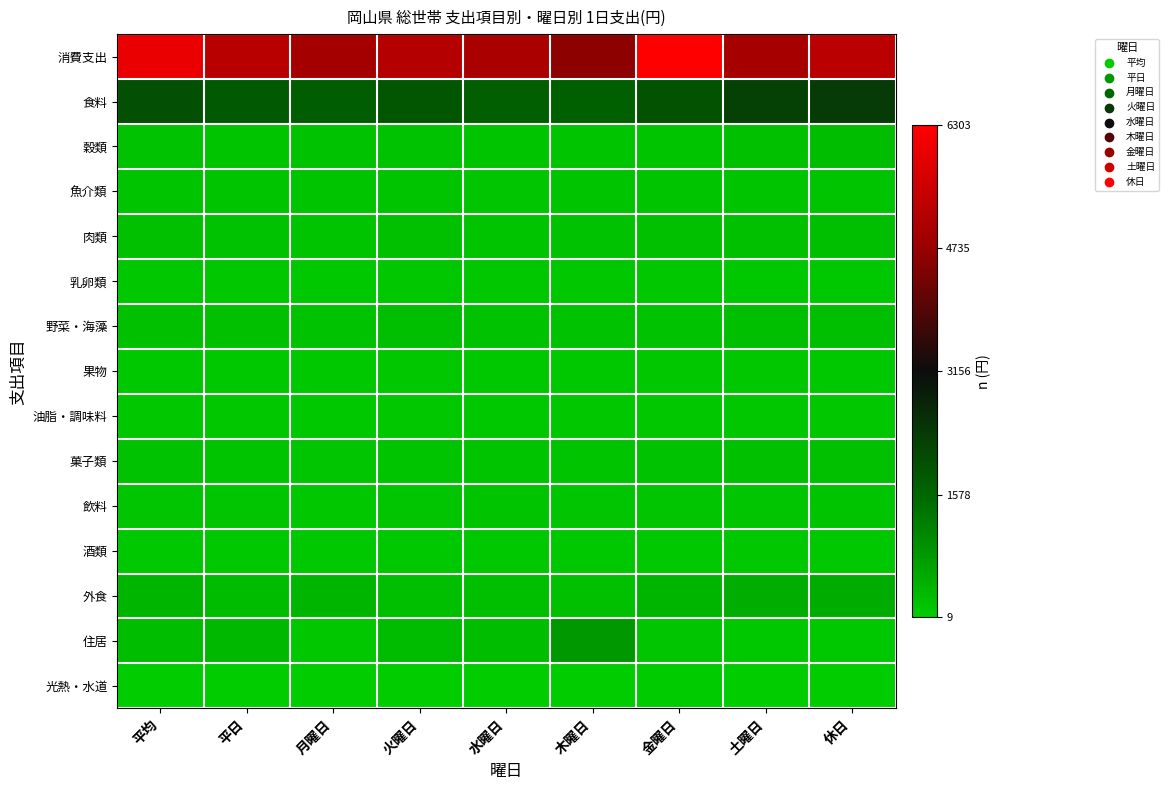

Rank the series by their maximum value, from highest to lowest.

消費支出, 食料, 住居, 外食, 穀類, 肉類, 野菜・海藻, 菓子類, 魚介類, 飲料, 油脂・調味料, 乳卵類, 酒類, 果物, 光熱・水道